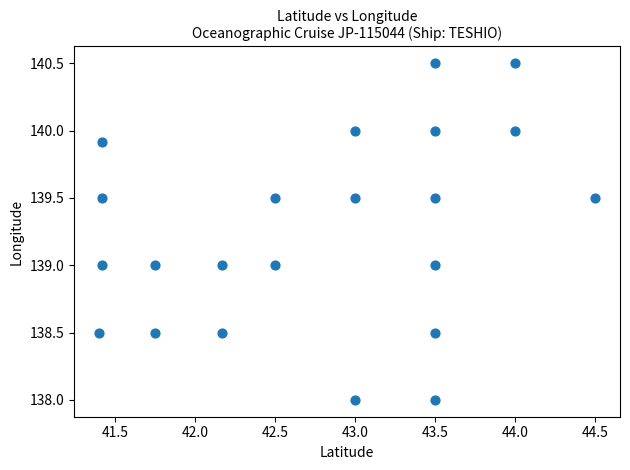

What is the range of X values (max minus min)?

3.1